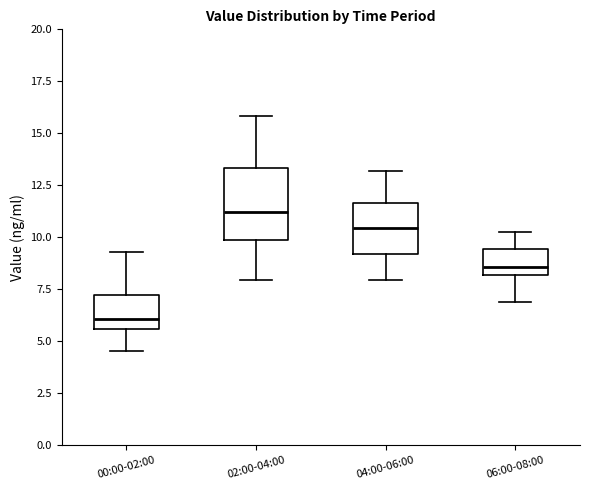

Which box has the lowest median line?

00:00-02:00